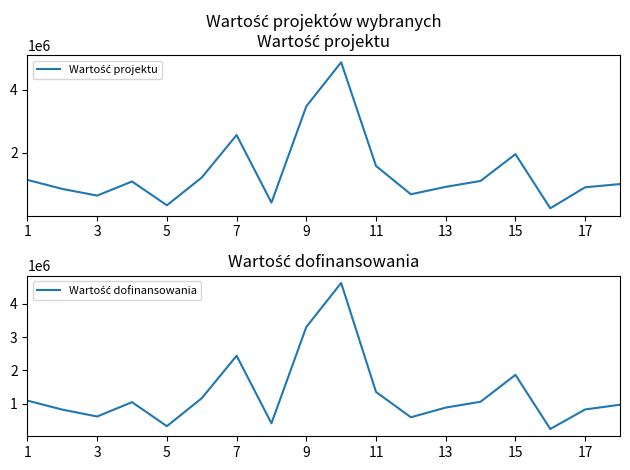

Does the chart display data point markers on the line(s)?

No